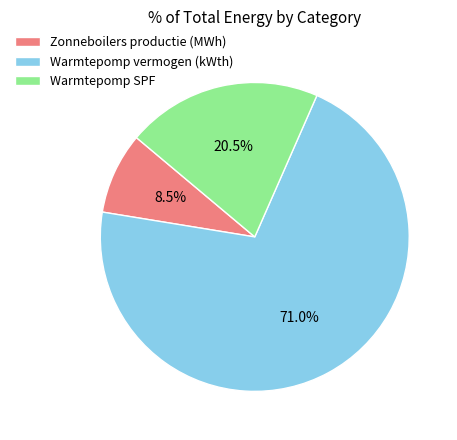

How many slices are in this pie chart?

3